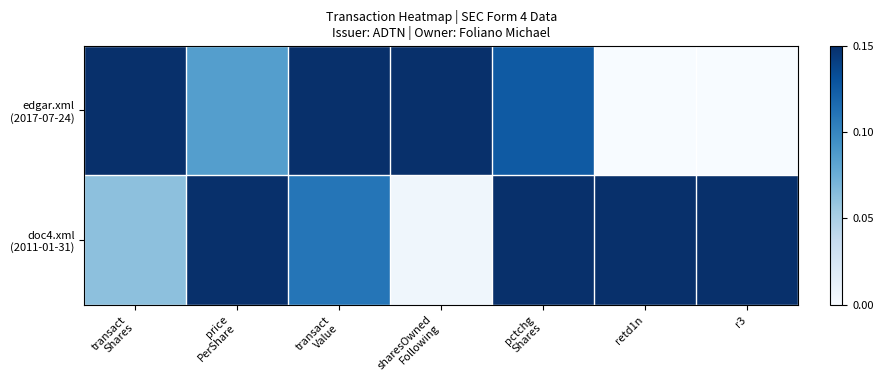

What is the maximum value shown in the chart?

0.1